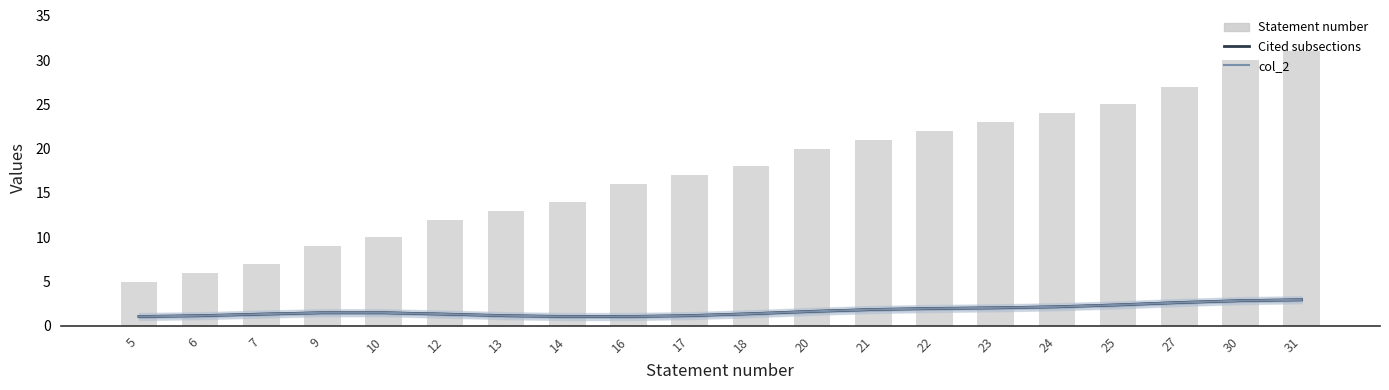

What is the sum of all Statement number values?

350.0